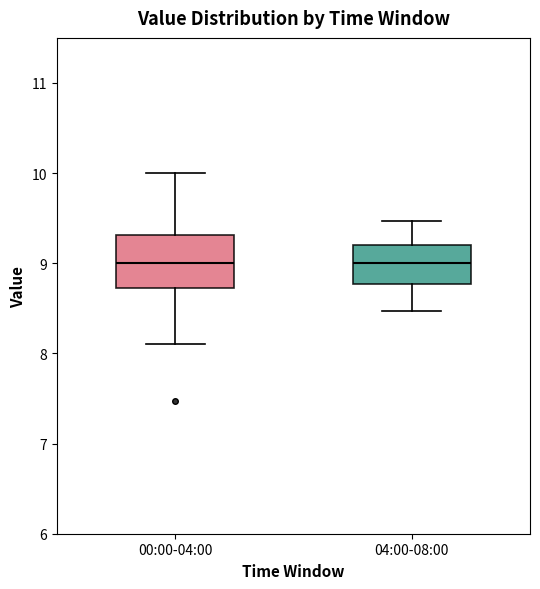

Where is the upper edge of the box for 04:00-08:00 on the y-axis? The values are not printed on the chart, so give them approximately, as read against the axis.

9.2